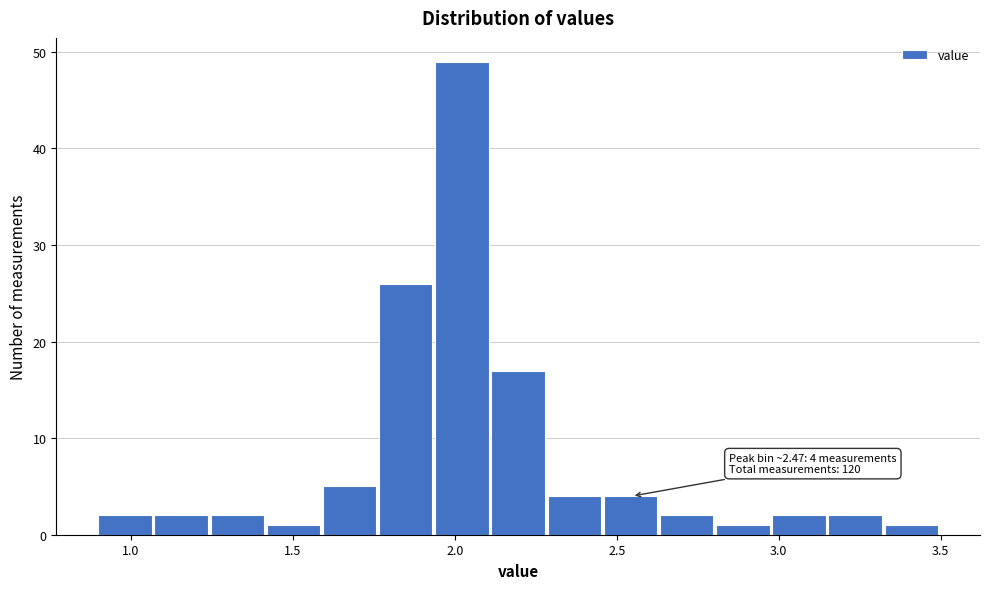

Around what value on the x-axis is the tallest bar? Give the approximate position of its centre, as read against the axis.

2.00